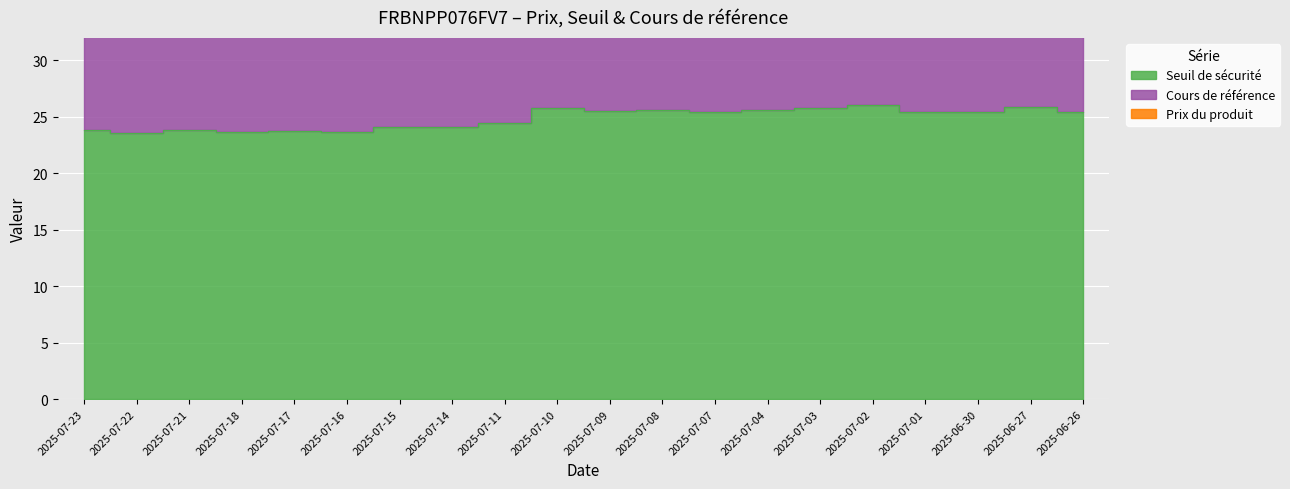

Which series has the widest spread of values?

Cours de référence